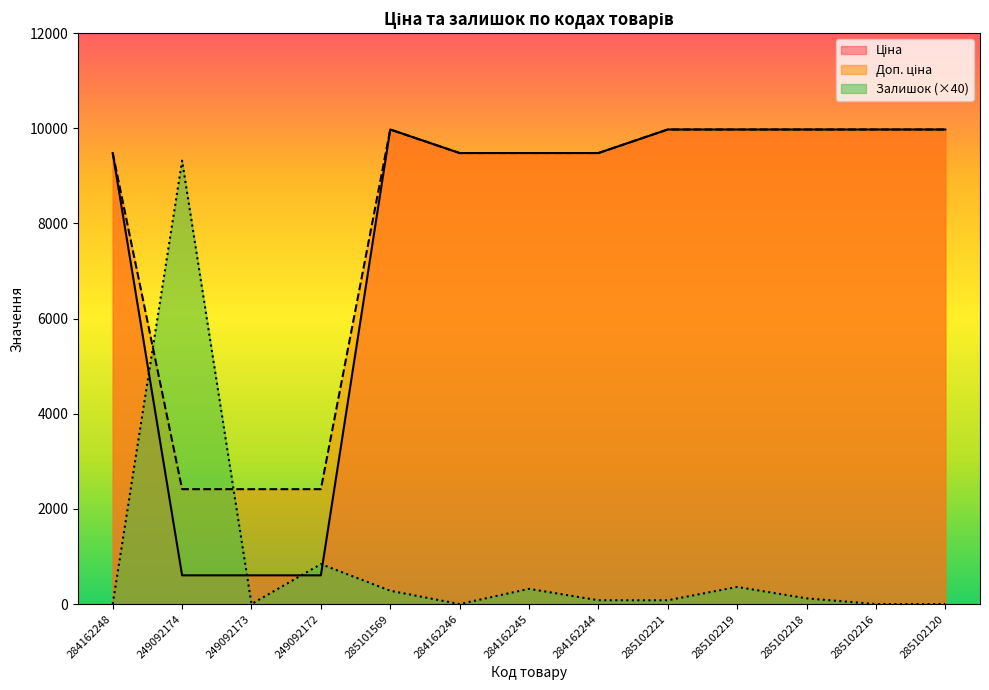

In Залишок, how many points are higher than both neighbors (excluding endpoints)?

4